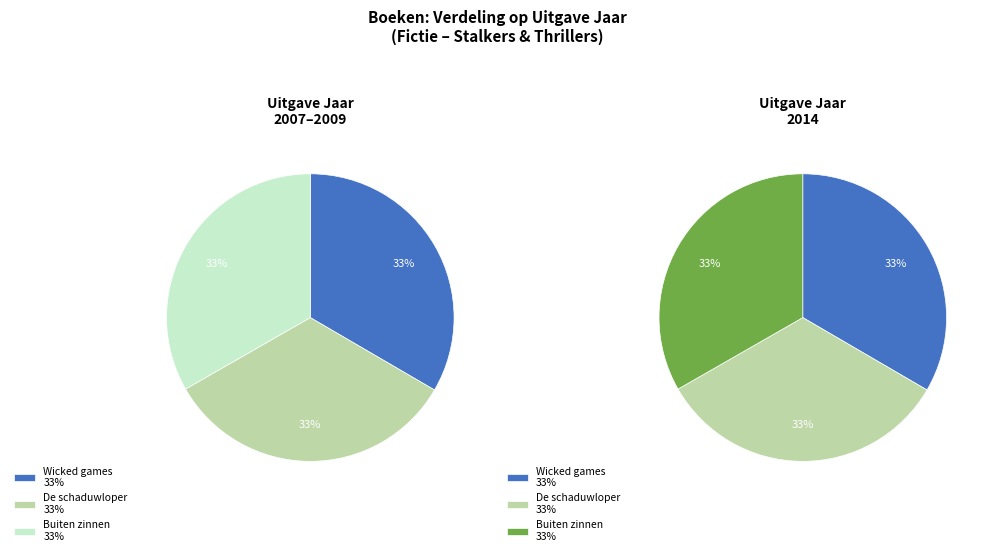

How many slices are in this pie chart?

3